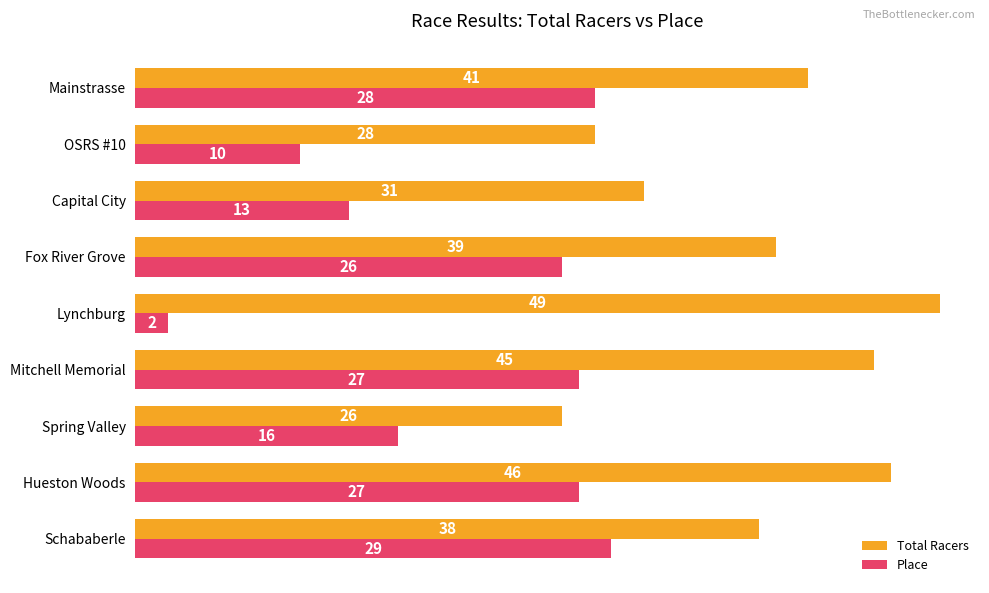

What value does the Total Racers series have at Lynchburg?

49